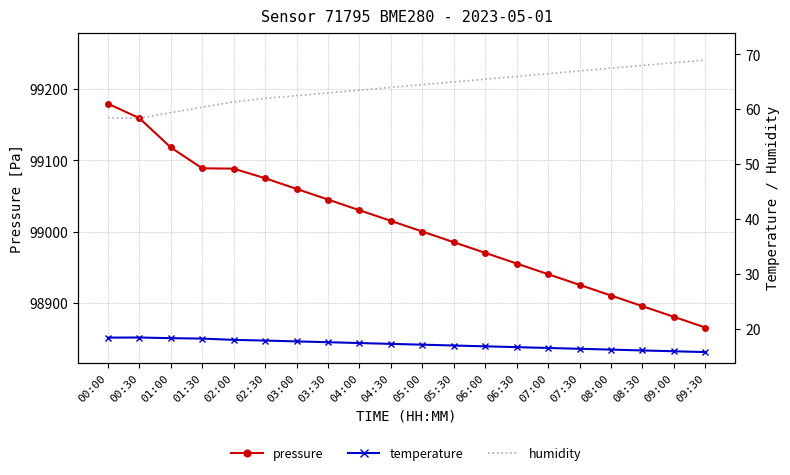

True or false: humidity has more than 2 points higher than both neighbors.

False